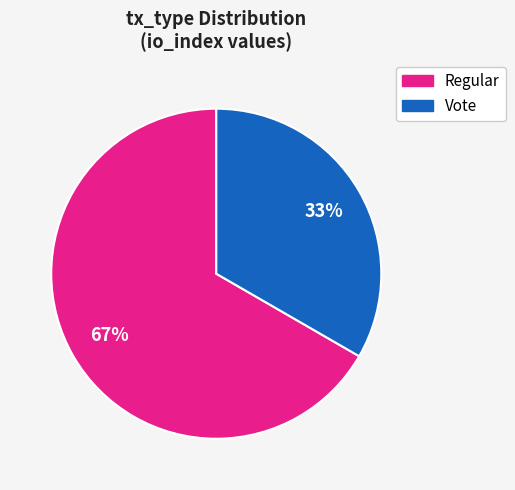

Which category has the biggest portion of the pie?

Regular